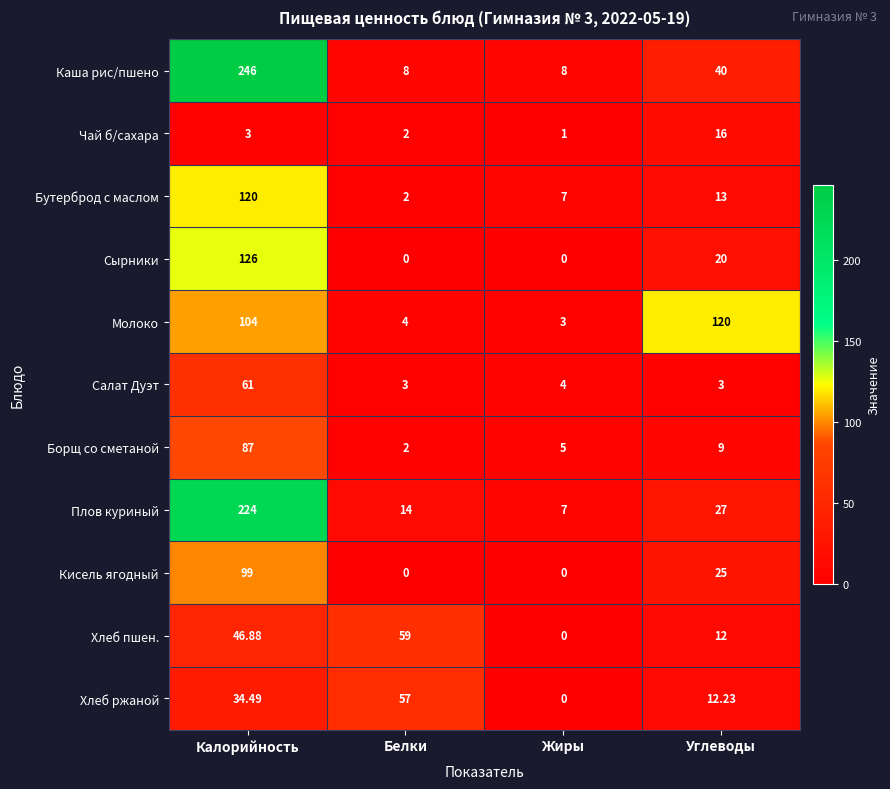

What is the total value across all series at Калорийность?

1151.4